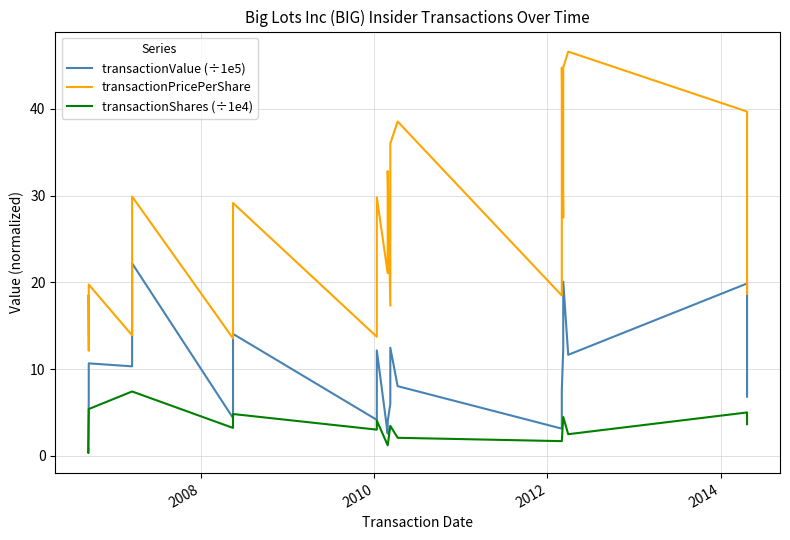

True or false: transactionValue (÷1e5) has more than 0 interior local peaks.

True